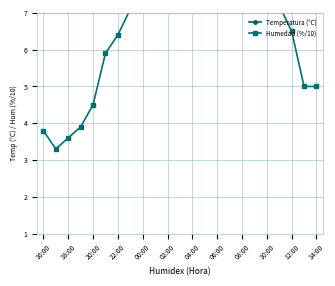

True or false: Temperatura (°C) and Humedad (%/10) intersect in this chart.

False